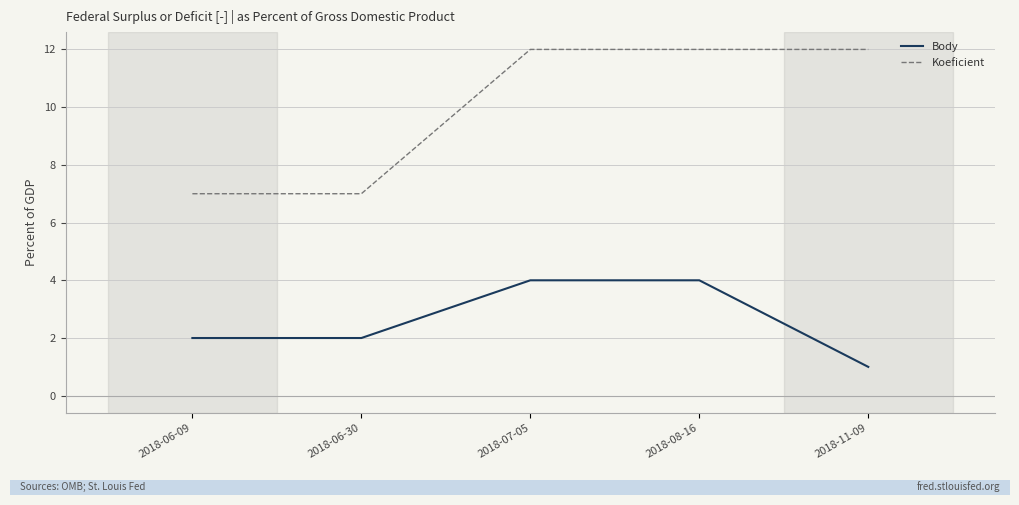

What position from the left is 2018-06-30?

2